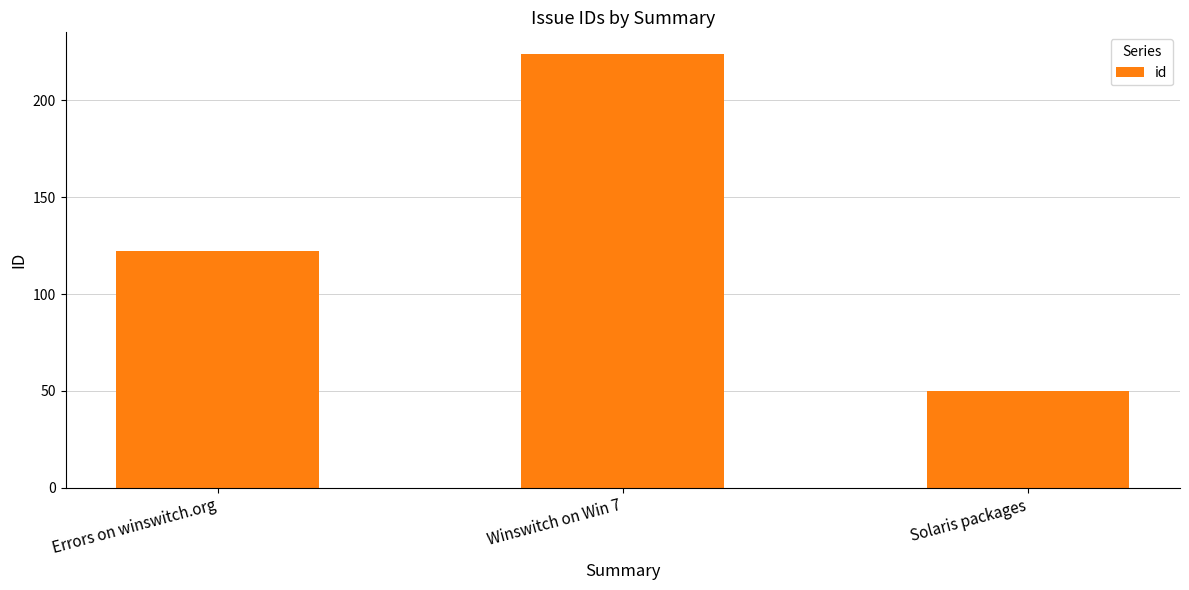

Rank the categories by value from lowest to highest.

Solaris packages, Errors on winswitch.org, Winswitch on Win 7